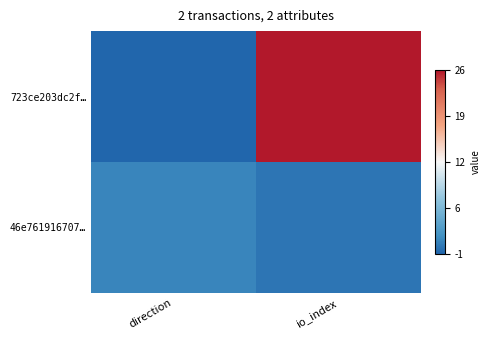

Which category has the lowest value in the 46e761916707… series?

io_index